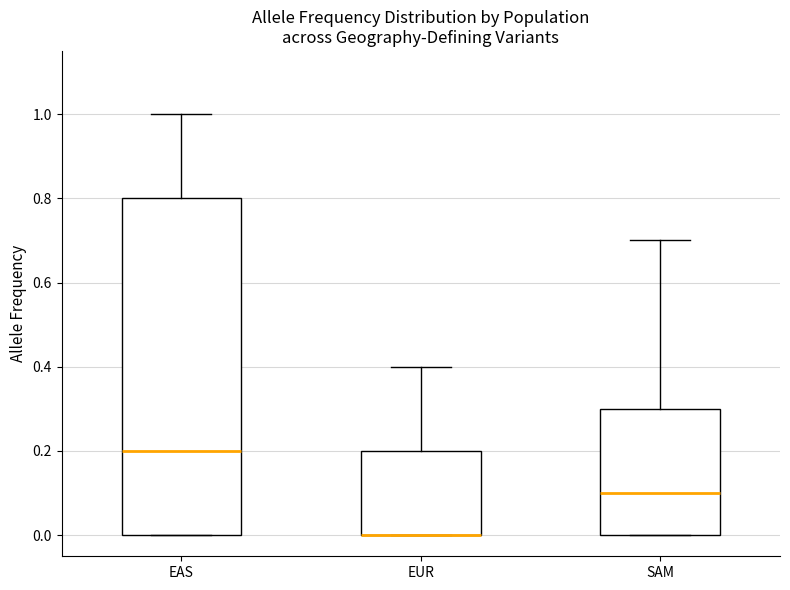

Reading left to right, read every box against the y-axis: the position of its median line, the range the box covers, and the ends of its whiskers. The values are not printed on the chart, so give them approximately, as read against the axis.

EAS: median 0.2, box 0.0 to 0.8, whiskers 0.0 to 1.0
EUR: median 0.0 (drawn on the box's lower edge), box 0.0 to 0.2, whiskers 0.0 to 0.4
SAM: median 0.1, box 0.0 to 0.3, whiskers 0.0 to 0.7